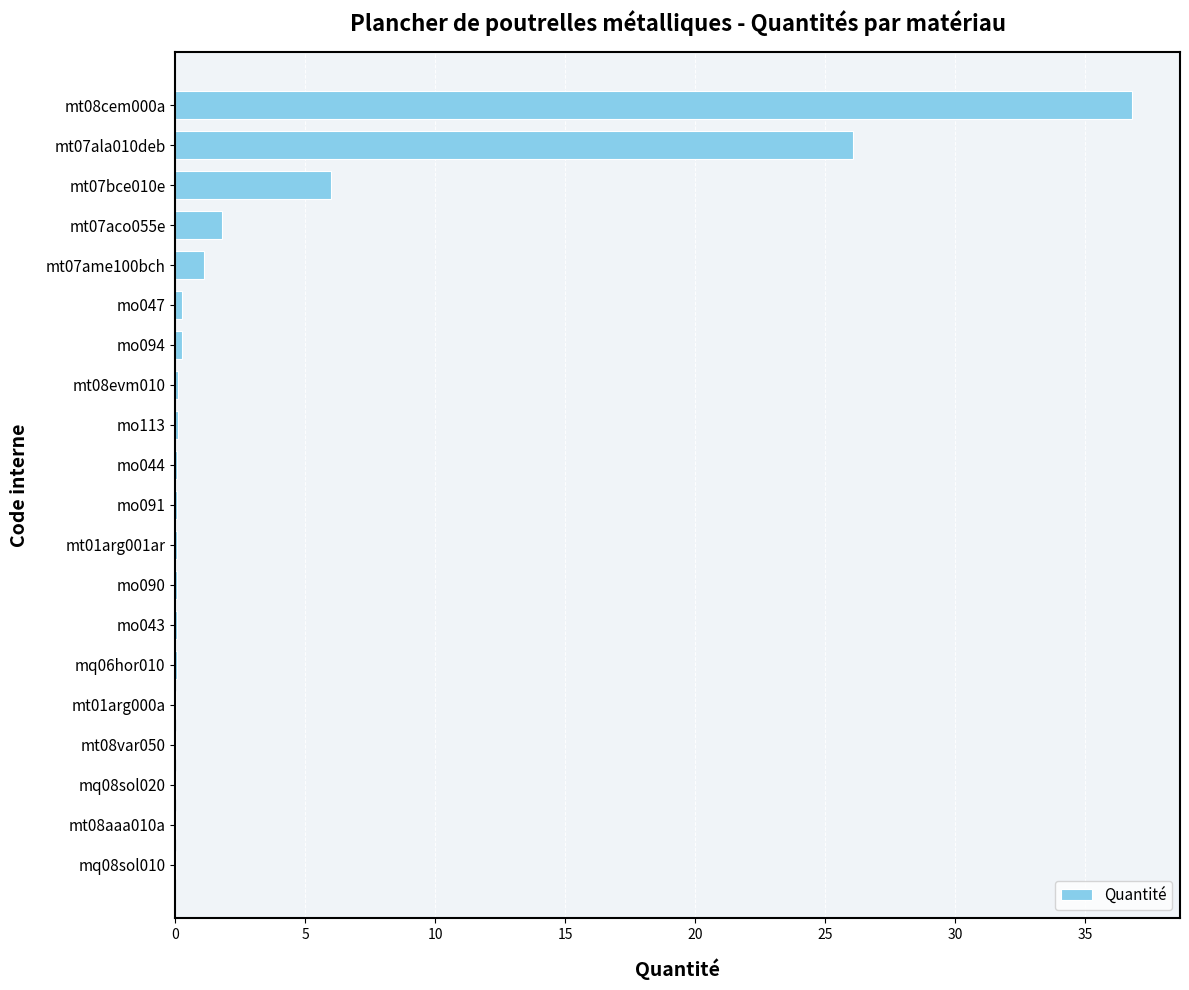

The chart shows a value of 0.1 at mo044. True or false?

True